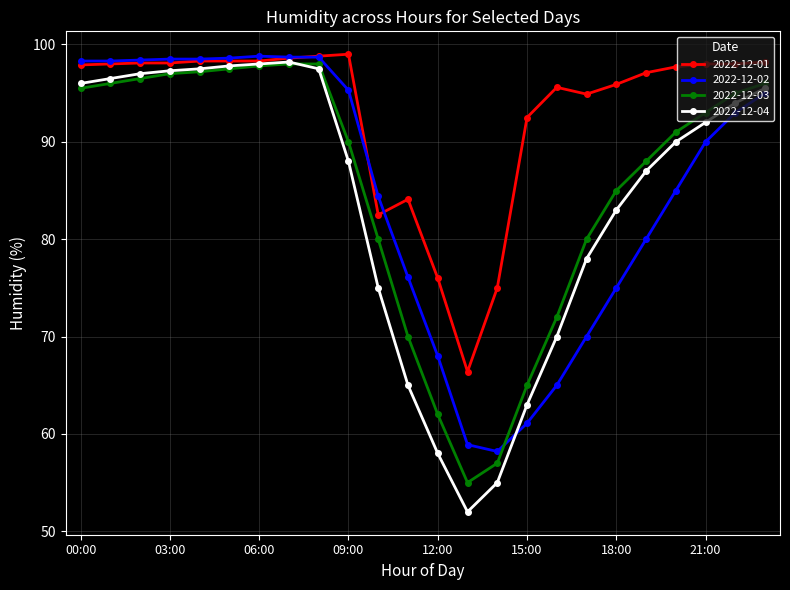

What is the difference between the maximum and minimum values in the 2022-12-01 series?

32.6